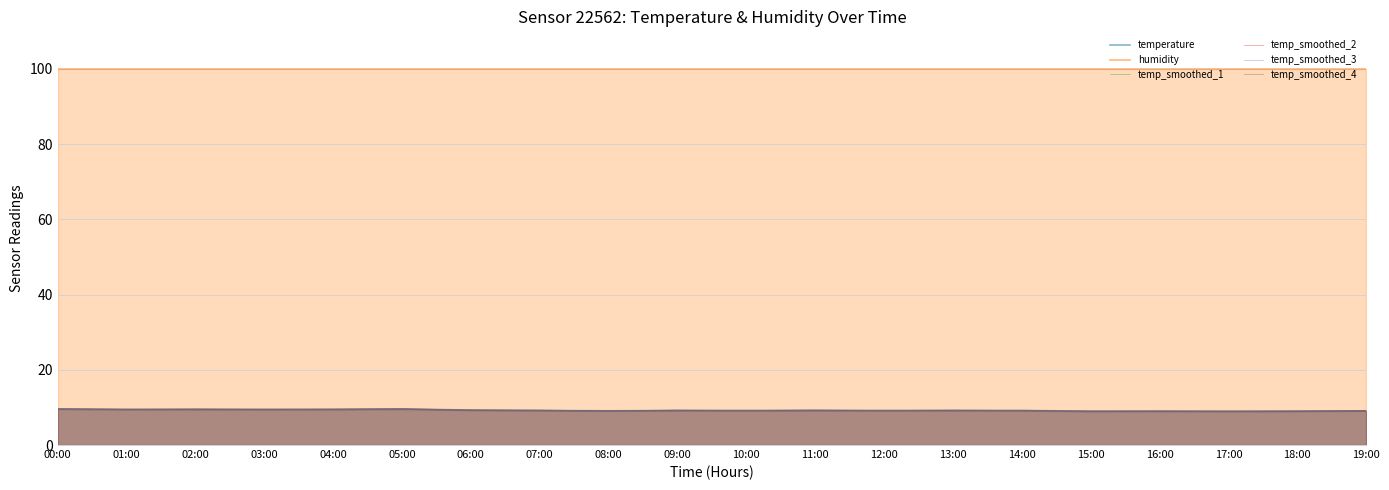

At how many categories does at least one series exceed 53?

20